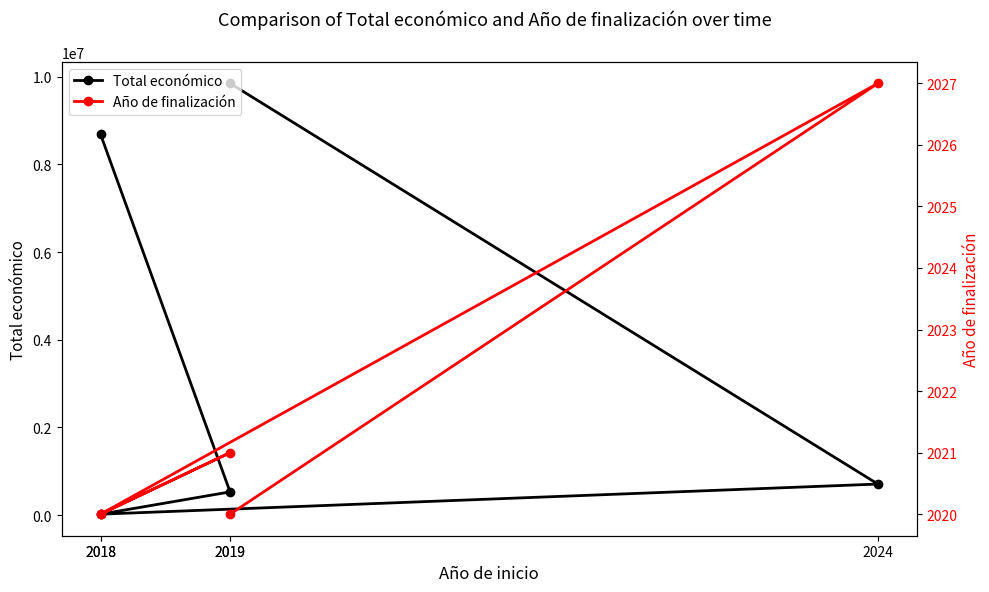

Which category has the highest value across all series?

2019